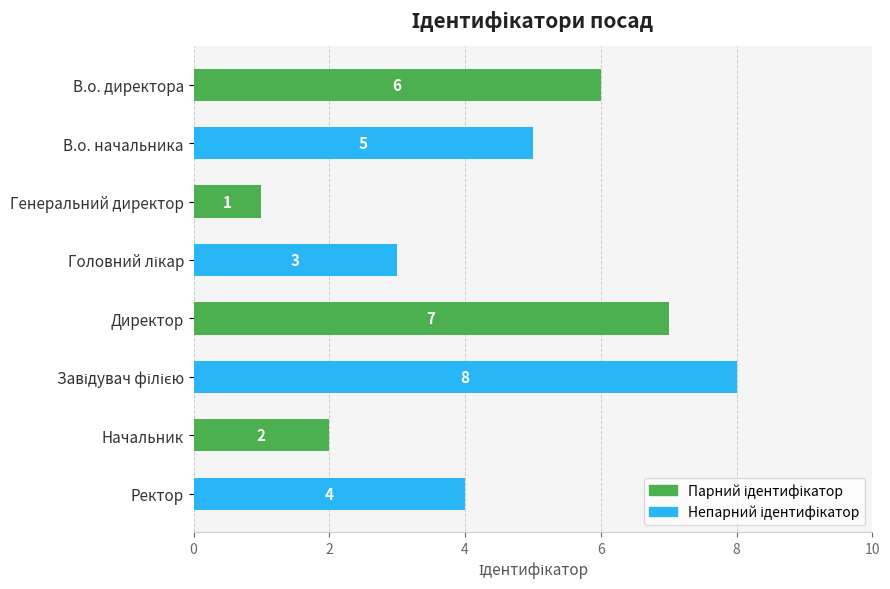

What is the label of the 1st bar from the bottom?

Ректор